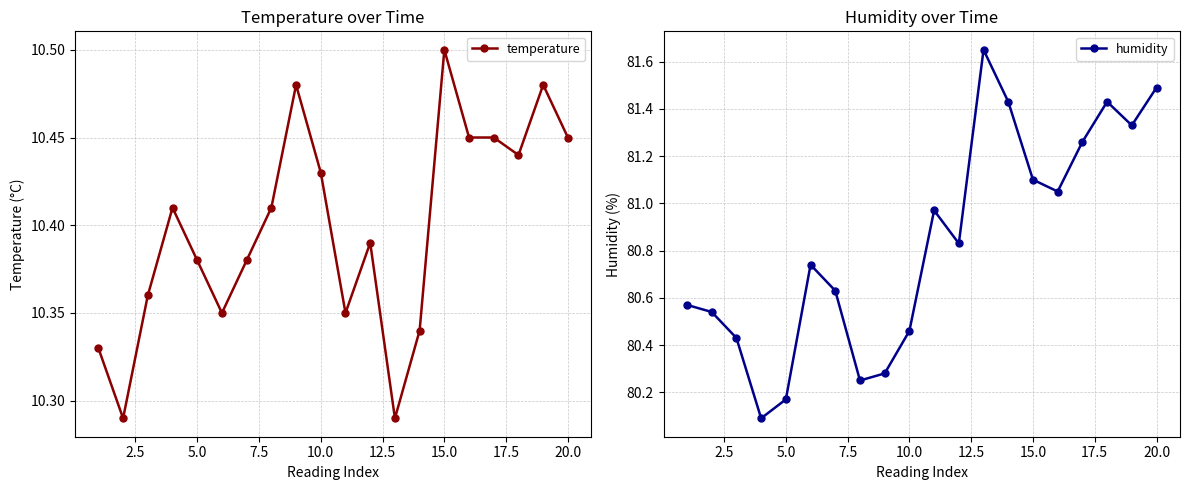

How many temperature values are between 10 and 11?

20